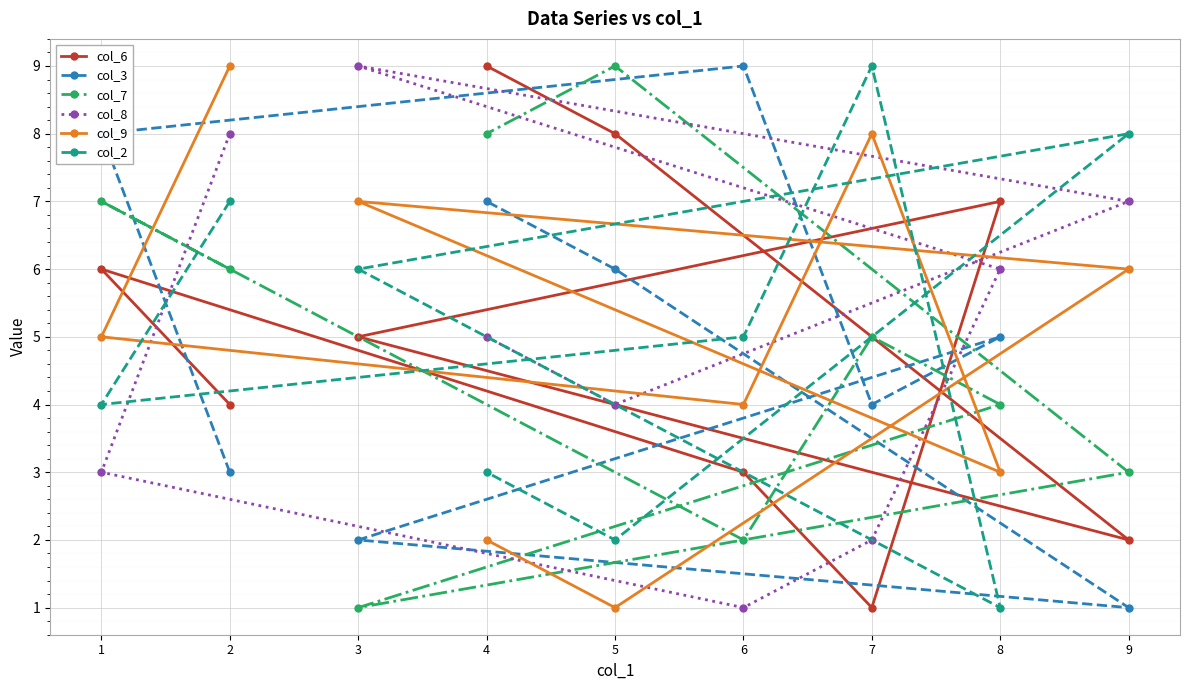

True or false: col_8 has a value of 3 at 4.

False